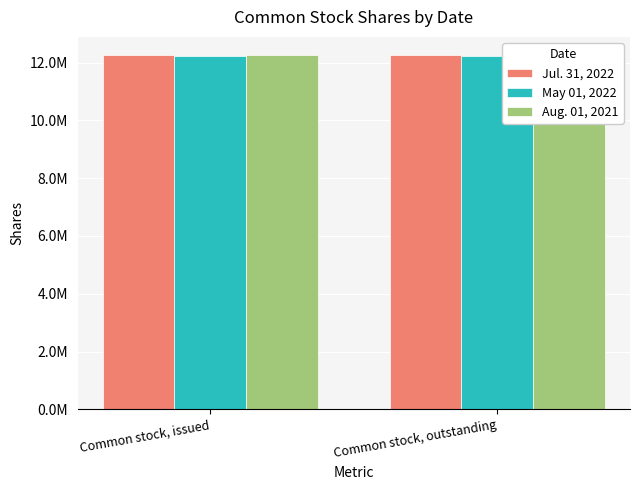

List the series in order of their peak value, highest first.

Aug. 01, 2021, Jul. 31, 2022, May 01, 2022